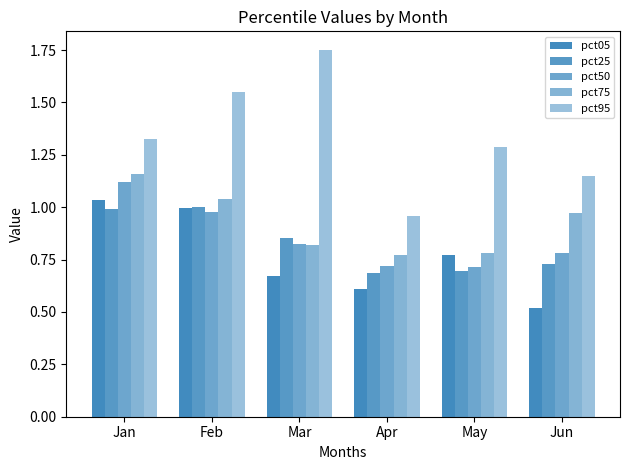

Rank the categories by pct05 value from highest to lowest.

Jan, Feb, May, Mar, Apr, Jun